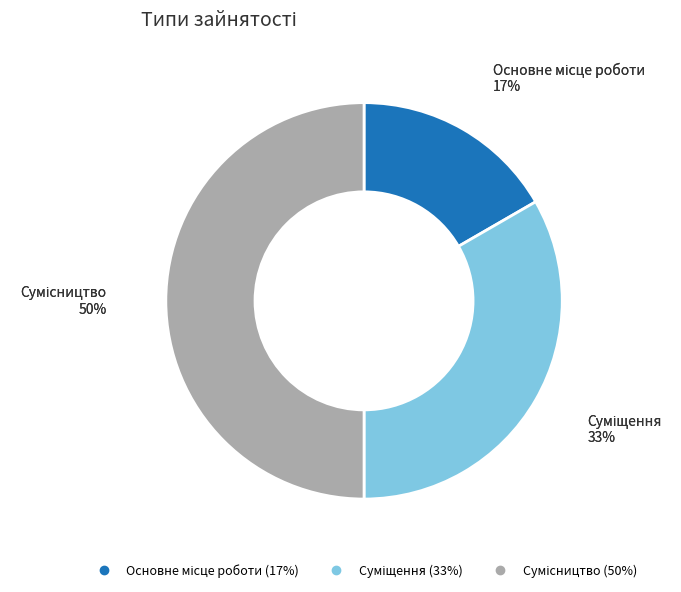

To the nearest percent, what is the average slice percentage?

33%